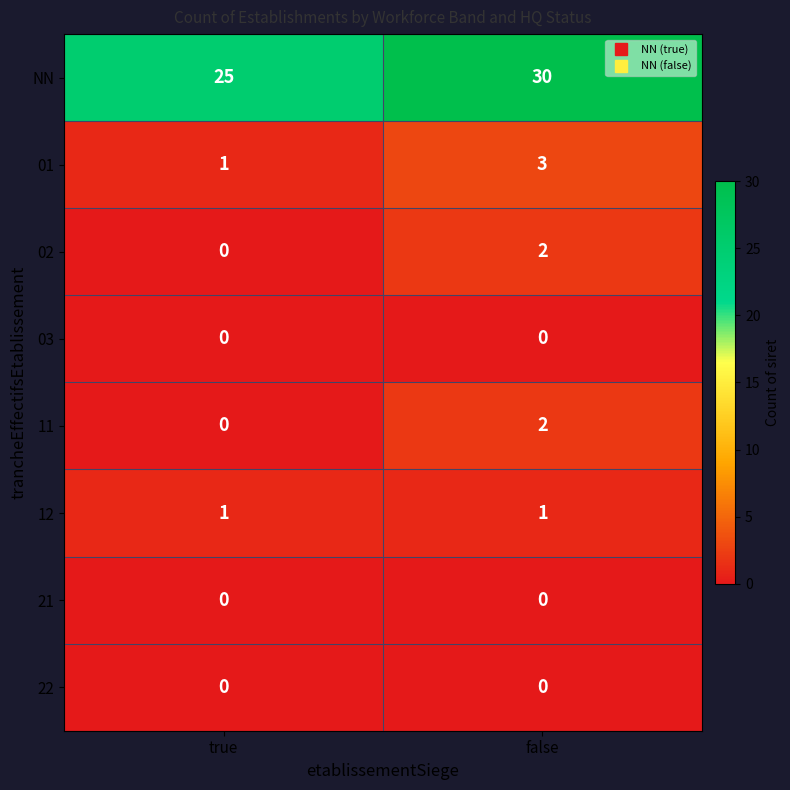

Reading left to right, what are all the values shown in this chart?

NN: 25	30
01: 1	3
02: 0	2
03: 0	0
11: 0	2
12: 1	1
21: 0	0
22: 0	0